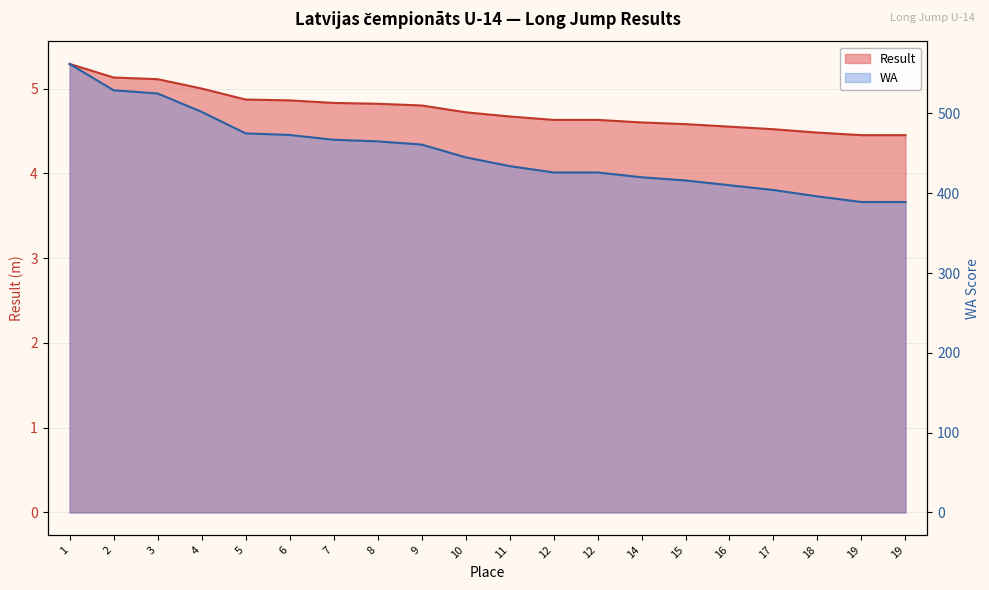

What is the difference between the second highest and second lowest values in the Result series?

0.7